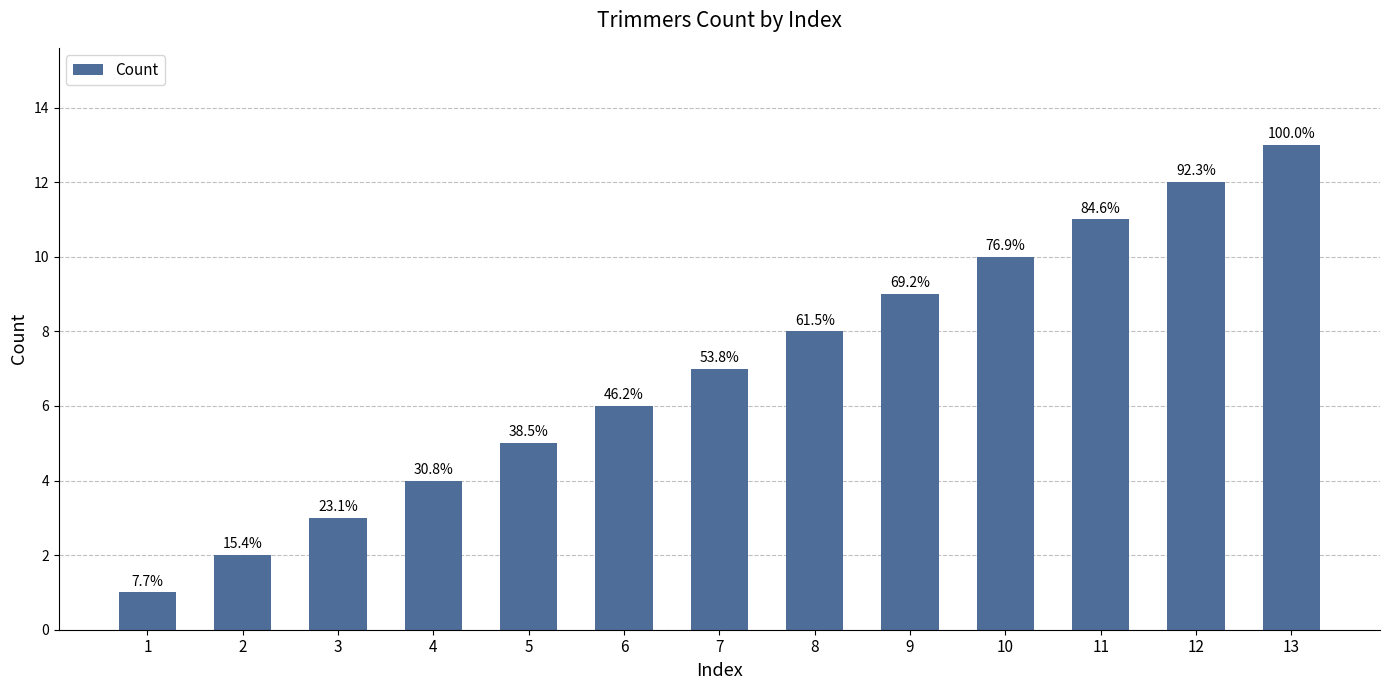

How many bars are there in total?

13